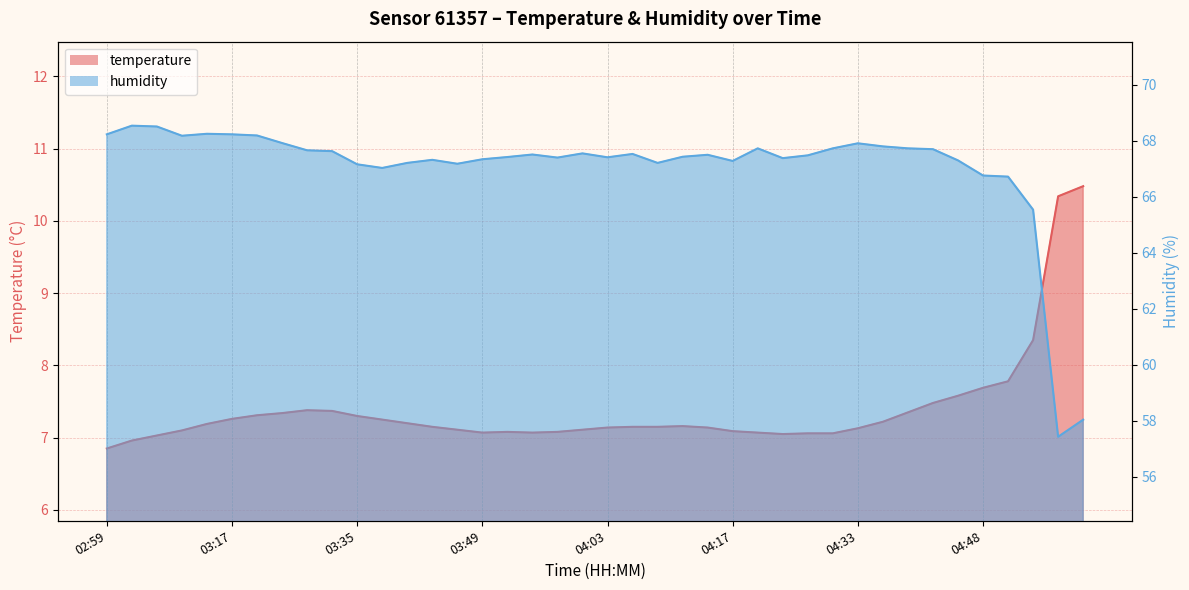

The humidity series shows 67.3 at 04:45. True or false?

True